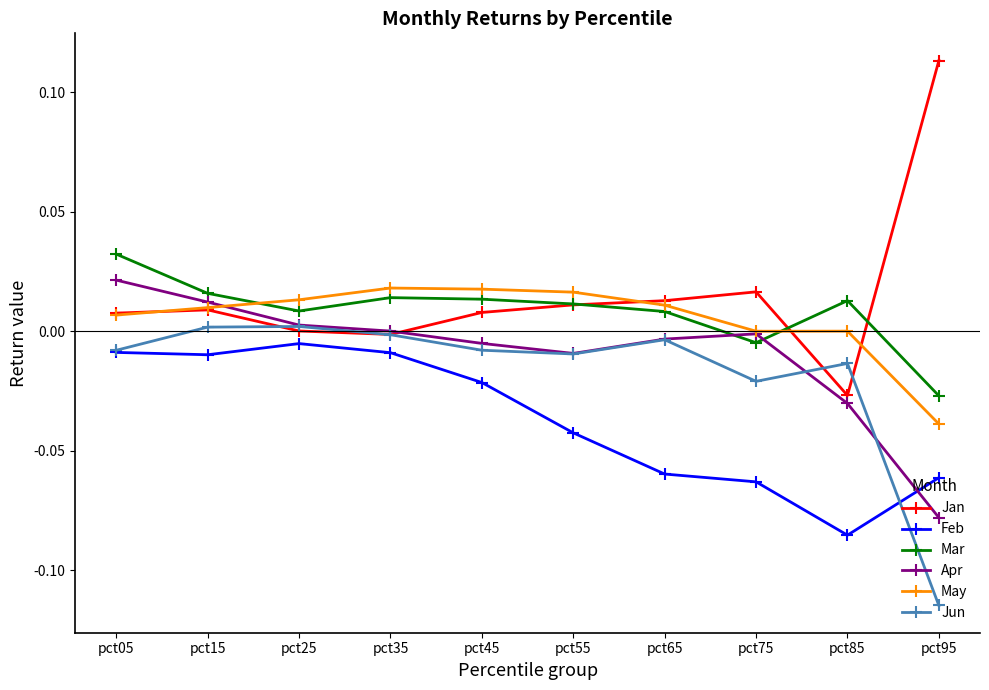

At how many categories does at least one series exceed 0?

10